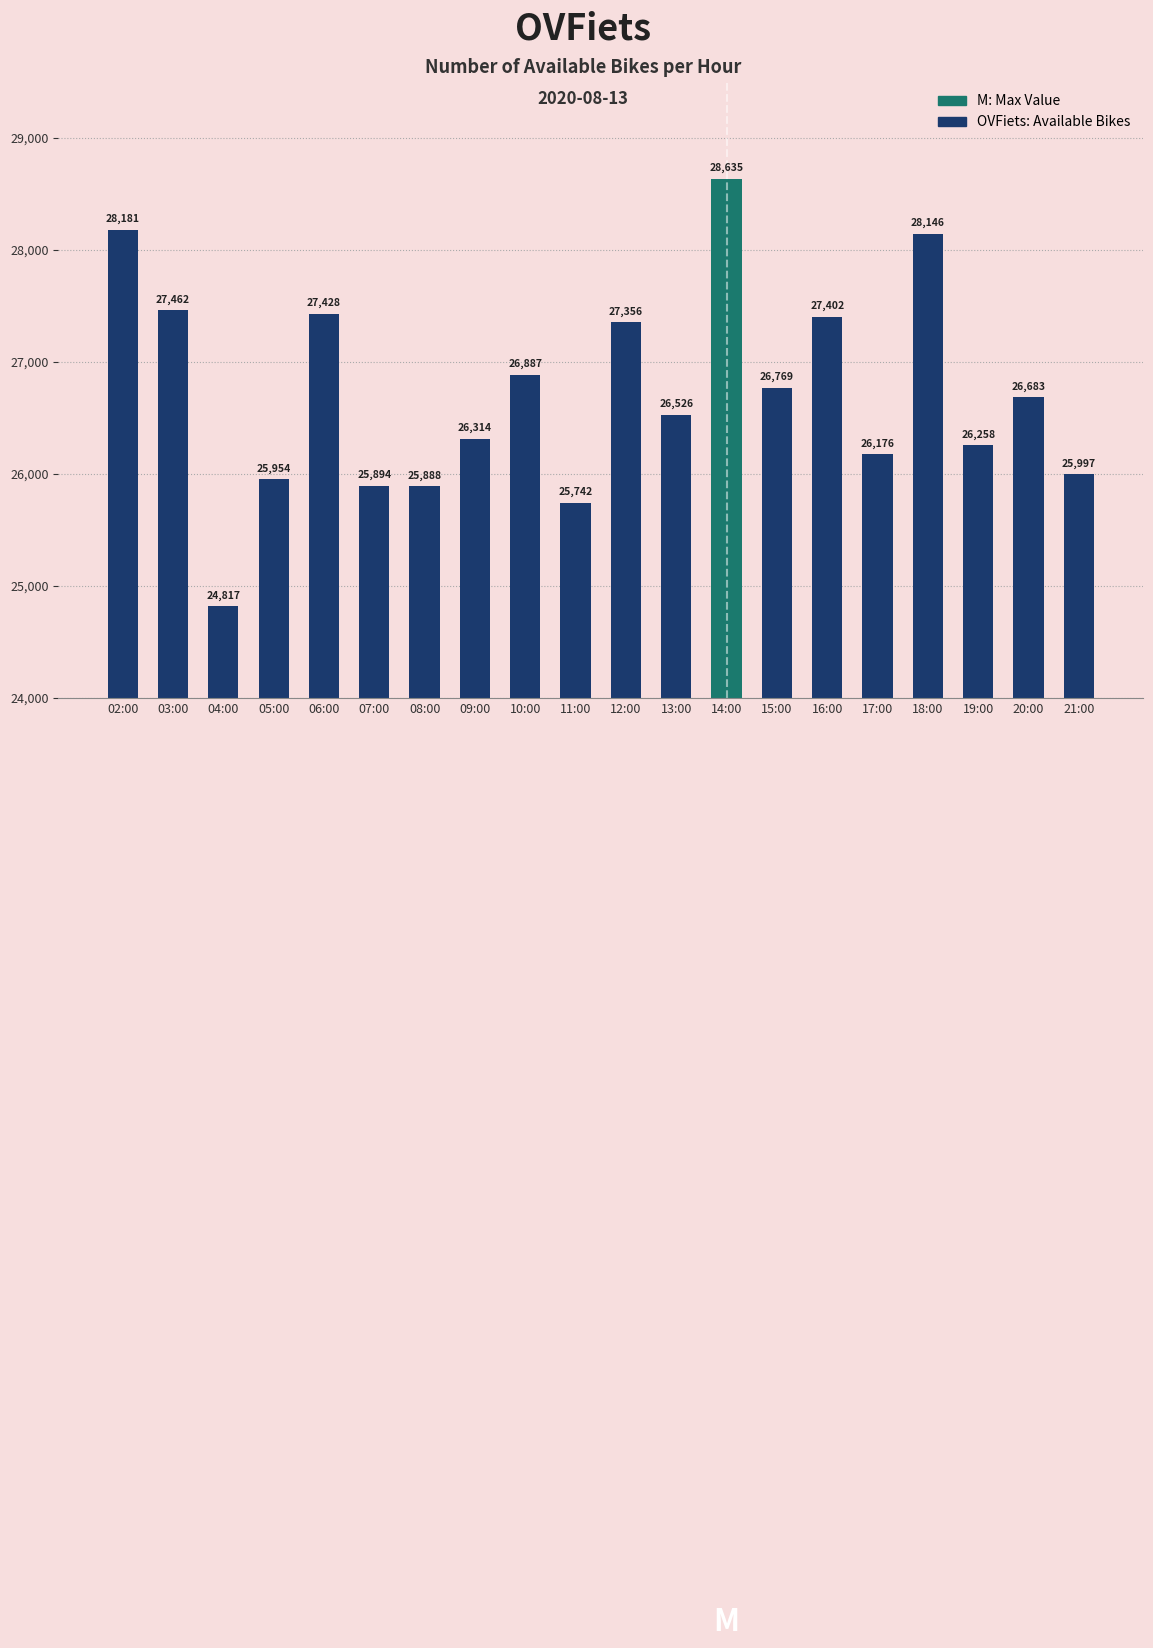

What is the sum of all values?

534515